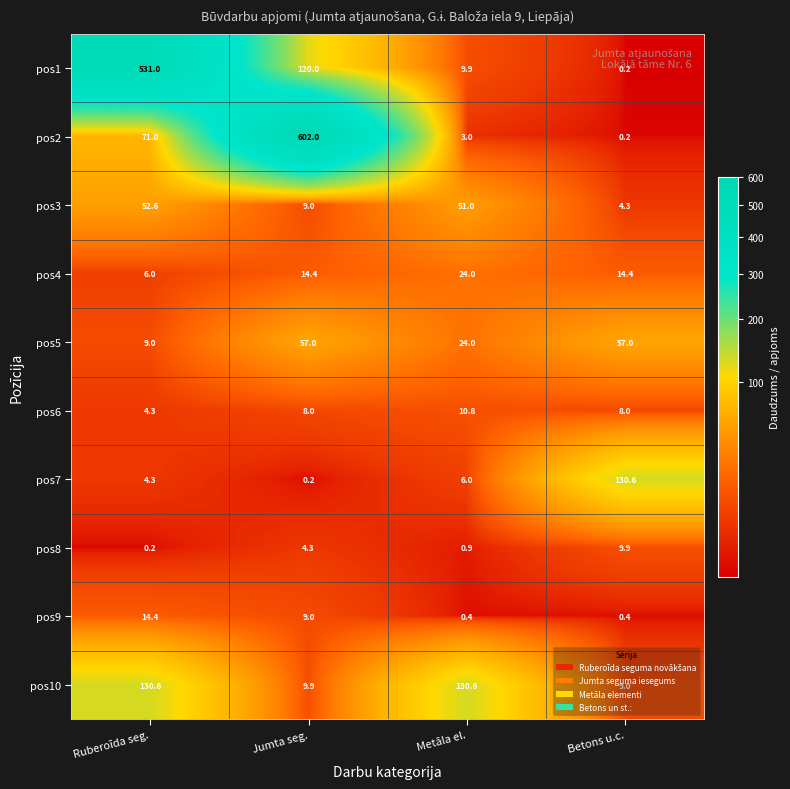

What is the difference between the maximum and second lowest values in the pos8 series?

9.0